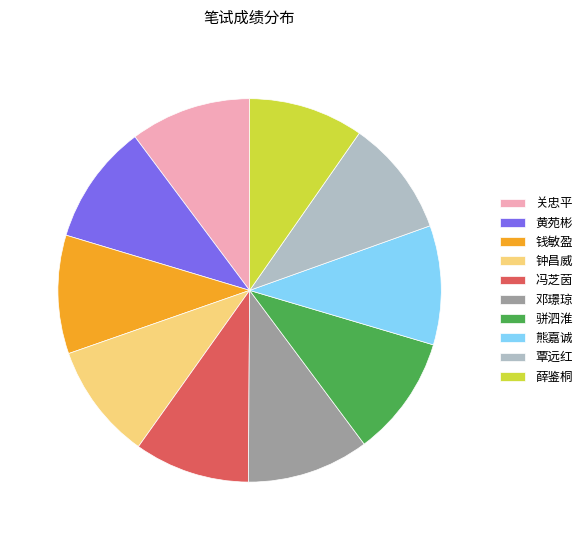

Do 钱敏盈 and 邓璟琼 together represent more than half of the pie?

No